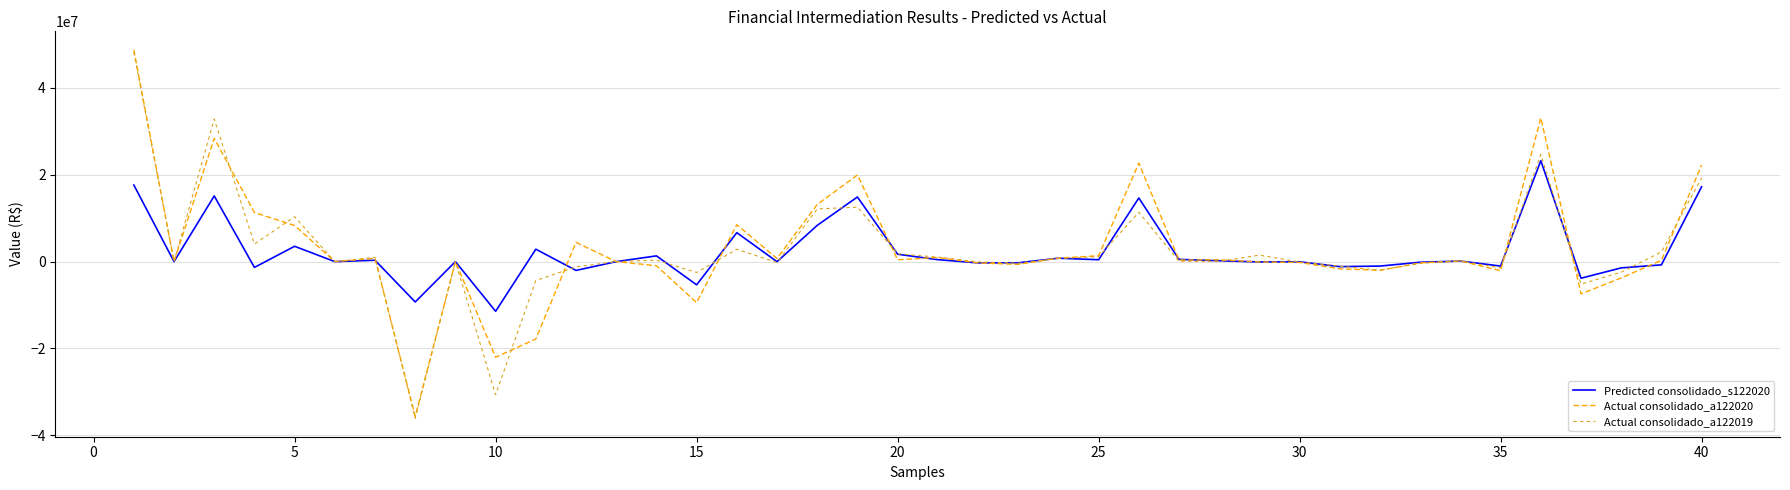

What is the minimum value for Actual consolidado_a122019?

-36070529